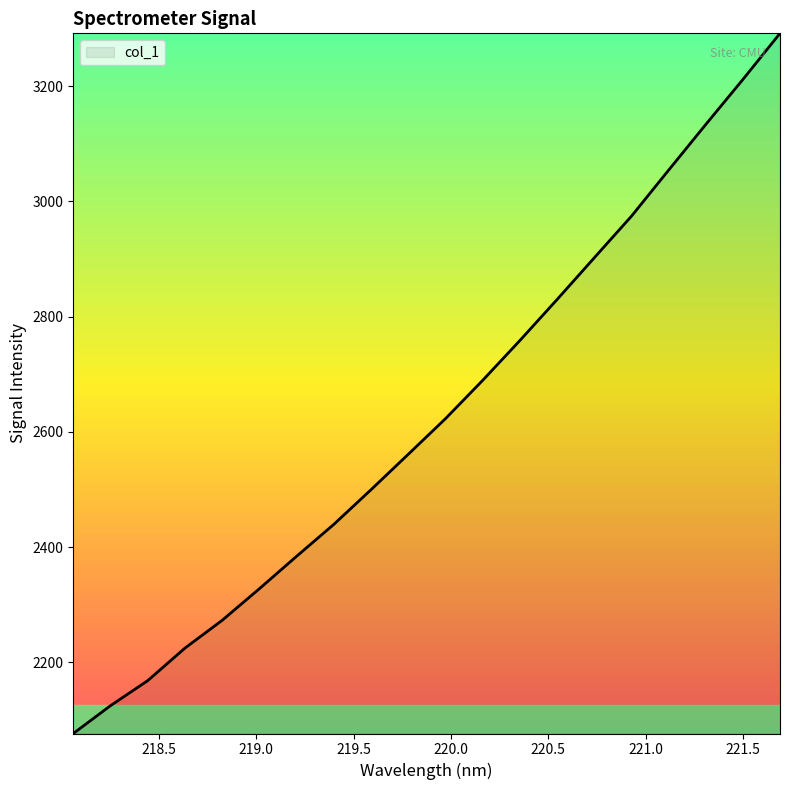

What is the difference between the maximum and minimum values?

1215.3